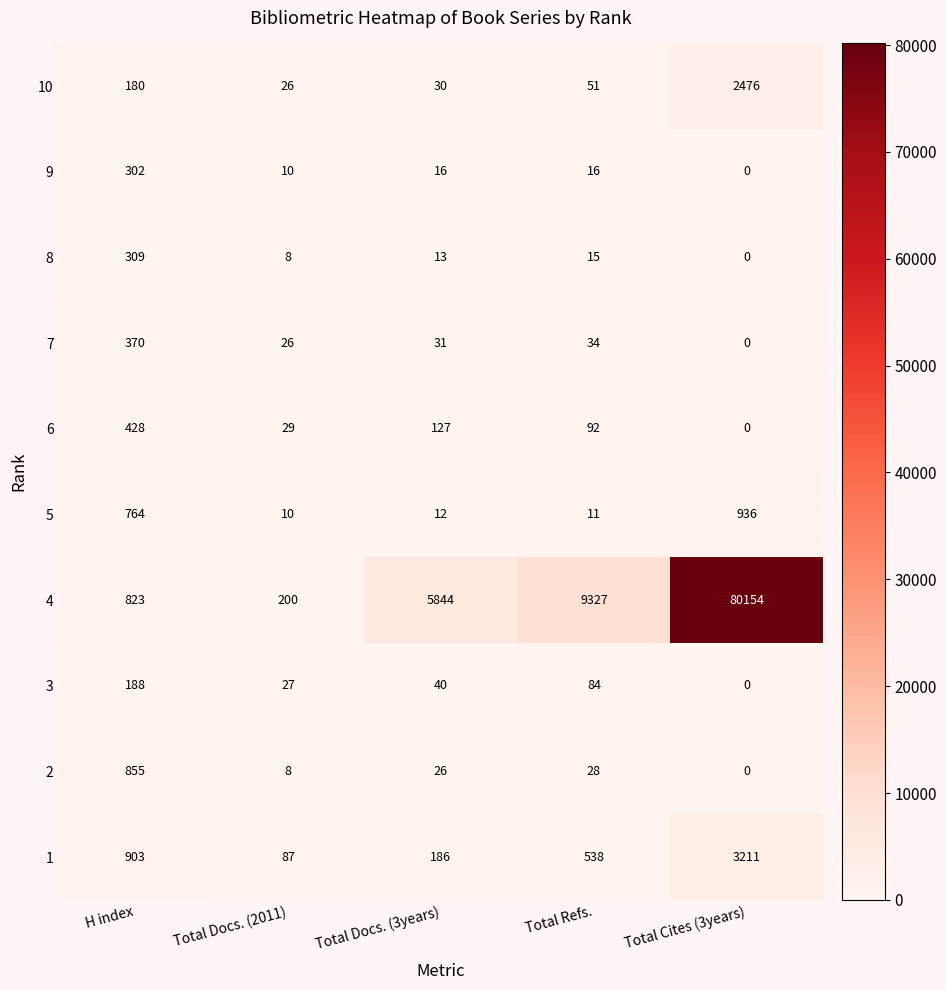

True or false: 1 has a value of 1521 at H index.

False